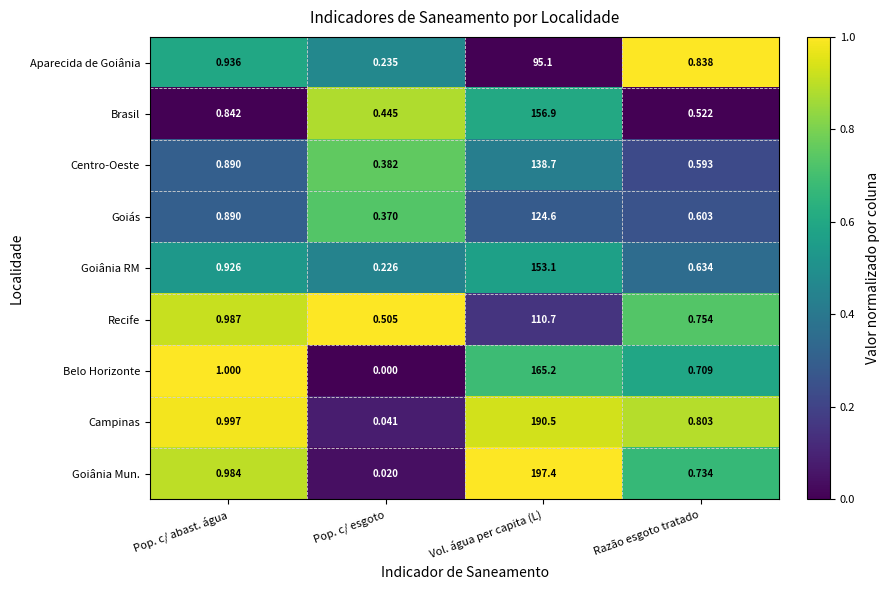

Rank the series by their maximum value, from highest to lowest.

Goiânia Mun., Campinas, Belo Horizonte, Brasil, Goiânia RM, Centro-Oeste, Goiás, Recife, Aparecida de Goiânia